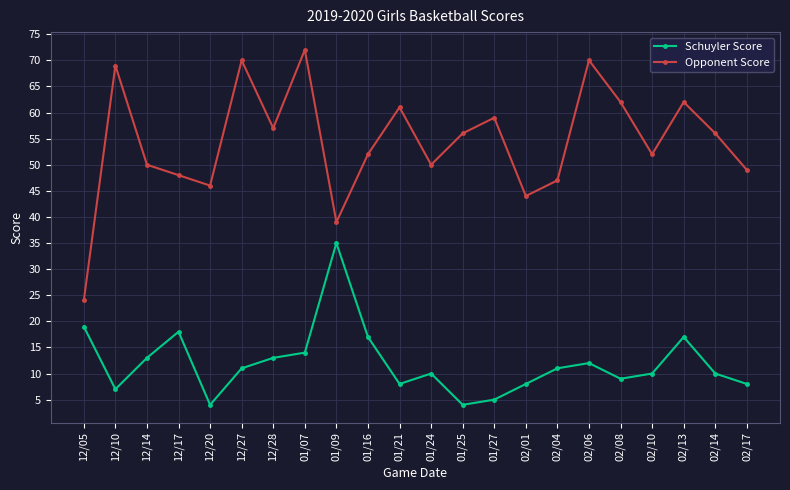

Reading right to left, extract all data points from this chart.

Schuyler Score: 02/17=8	02/14=10	02/13=17	02/10=10	02/08=9	02/06=12	02/04=11	02/01=8	01/27=5	01/25=4	01/24=10	01/21=8	01/16=17	01/09=35	01/07=14	12/28=13	12/27=11	12/20=4	12/17=18	12/14=13	12/10=7	12/05=19
Opponent Score: 02/17=49	02/14=56	02/13=62	02/10=52	02/08=62	02/06=70	02/04=47	02/01=44	01/27=59	01/25=56	01/24=50	01/21=61	01/16=52	01/09=39	01/07=72	12/28=57	12/27=70	12/20=46	12/17=48	12/14=50	12/10=69	12/05=24